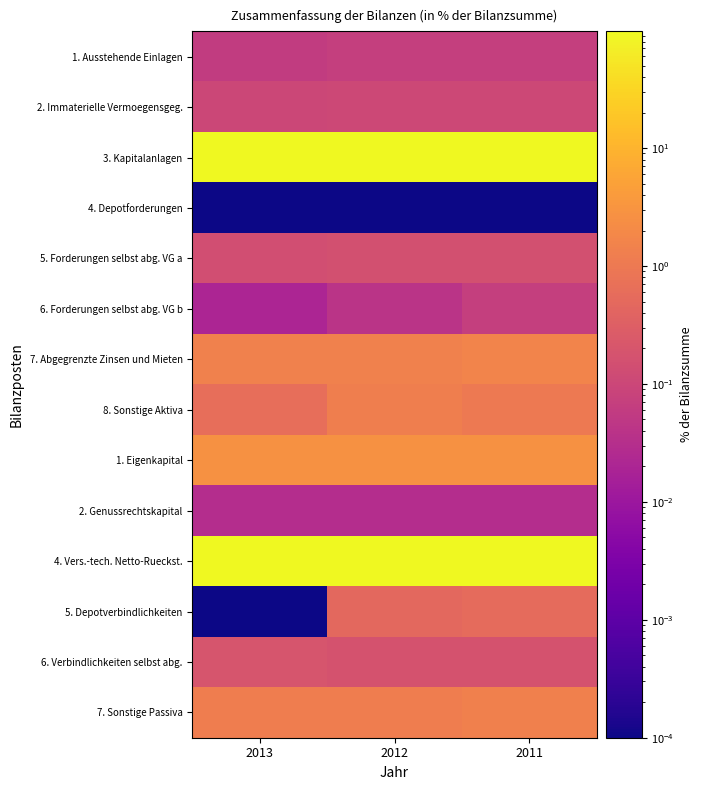

Which category has the highest value across all series?

2013